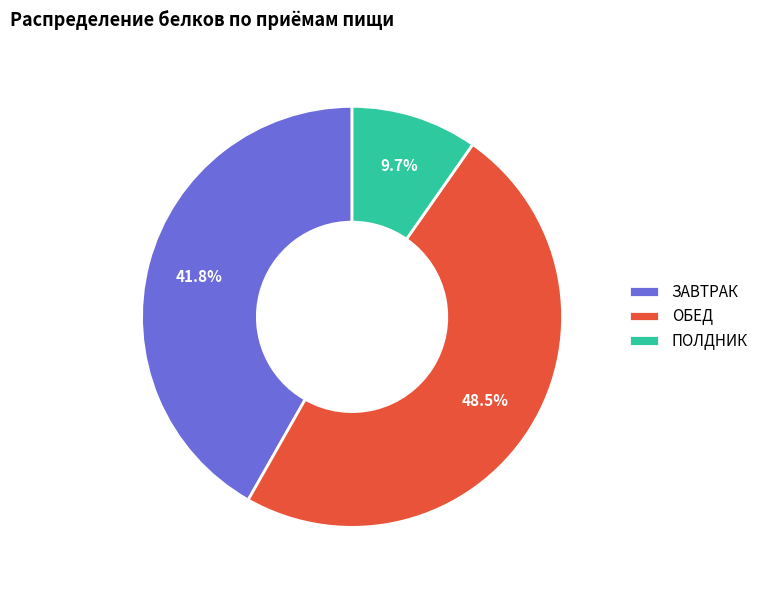

What is the smallest slice in the pie chart?

ПОЛДНИК